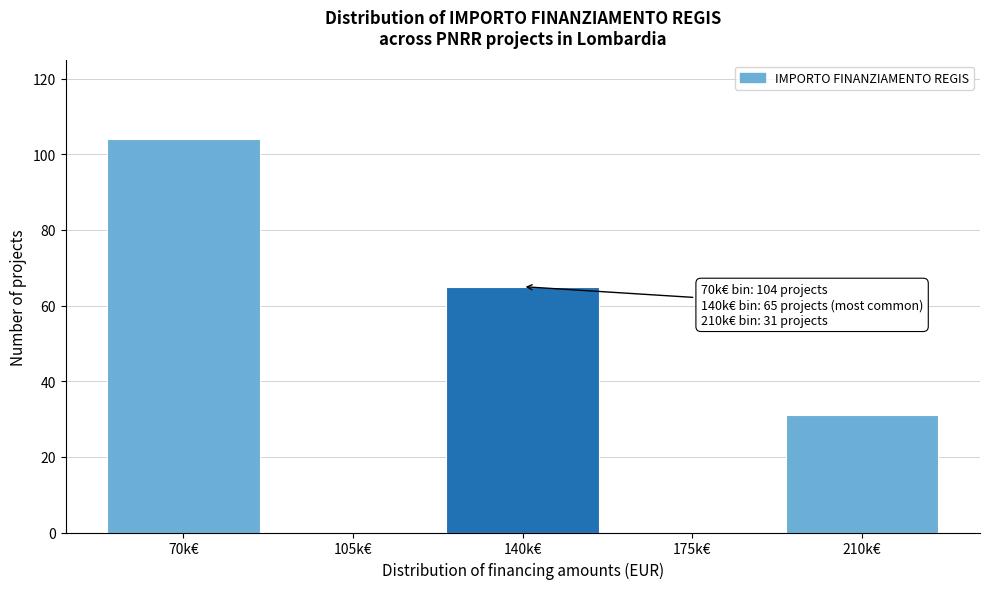

Reading right to left, what are all the values shown in this chart?

210k€=31	175k€=0	140k€=65	105k€=0	70k€=104